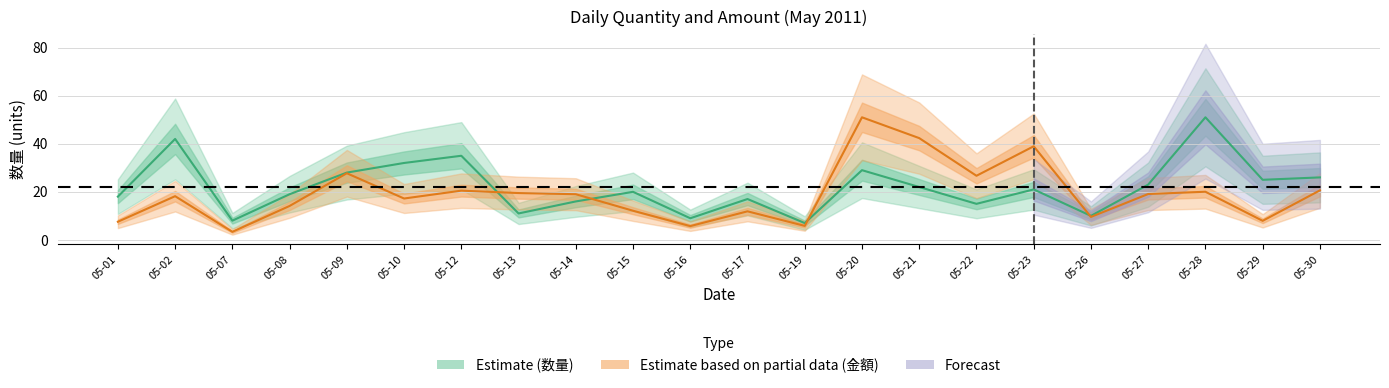

True or false: 数量 and 金額 intersect in this chart.

True